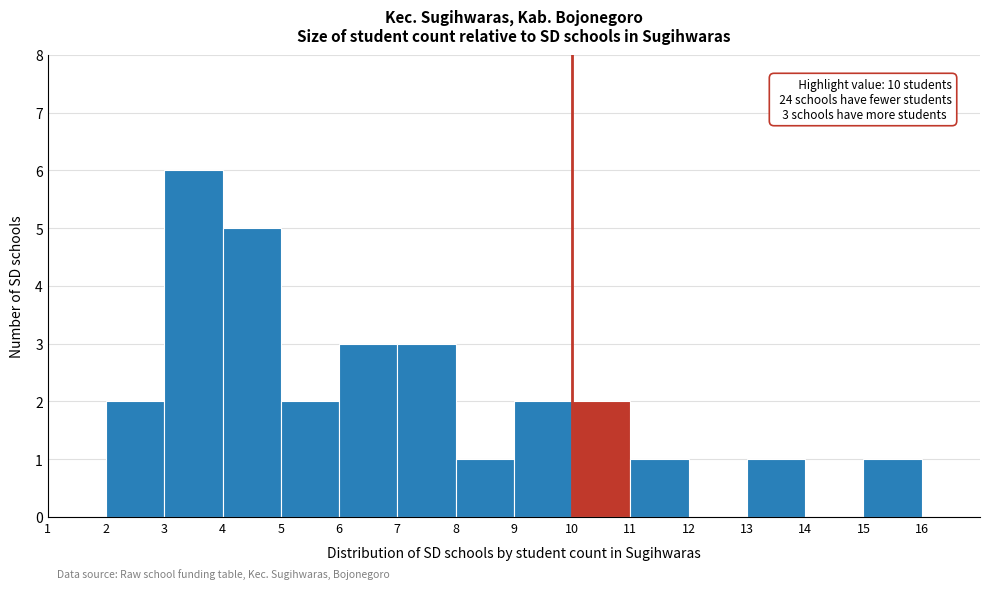

Which range on the x-axis has the tallest bar?

3 to 4